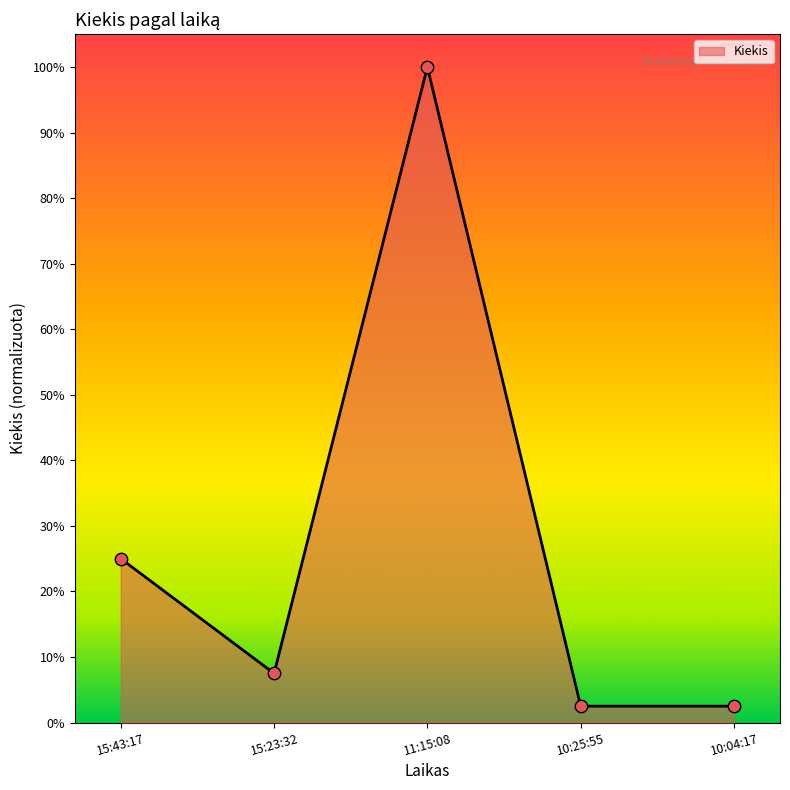

Between 10:25:55 and 15:23:32, which is larger?

15:23:32